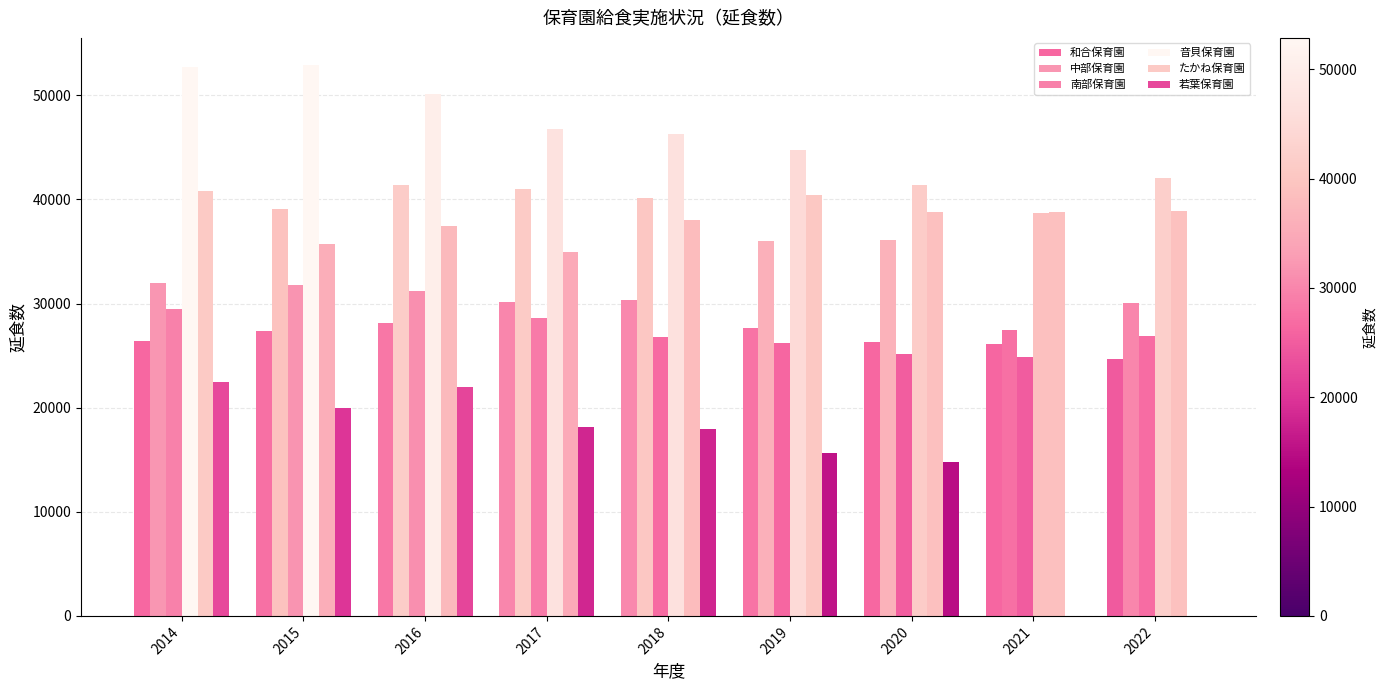

Which series has the largest total across all categories?

音貝保育園